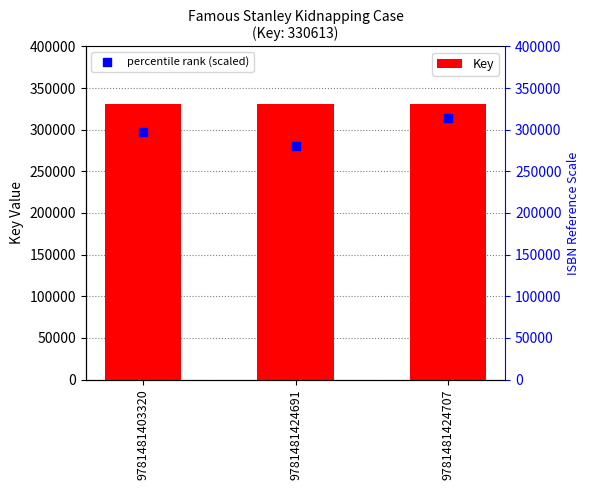

Which series reaches the maximum Y coordinate?

Key